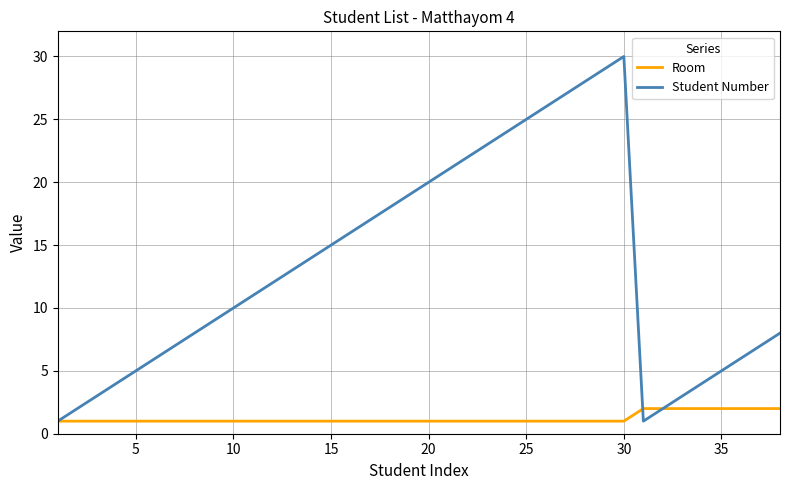

How many lines are shown in the chart?

2